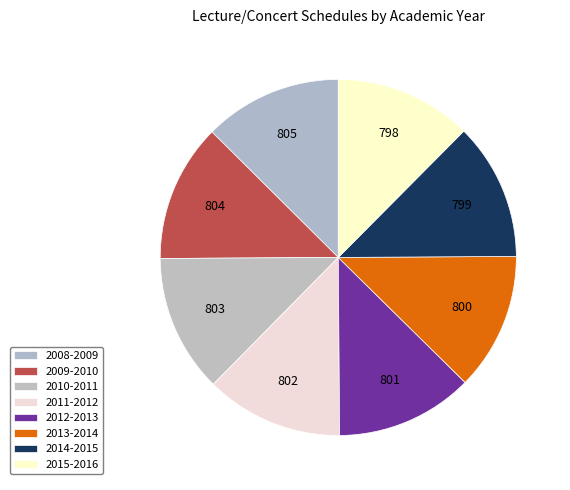

True or false: 2009-2010 accounts for 13% of the total.

True